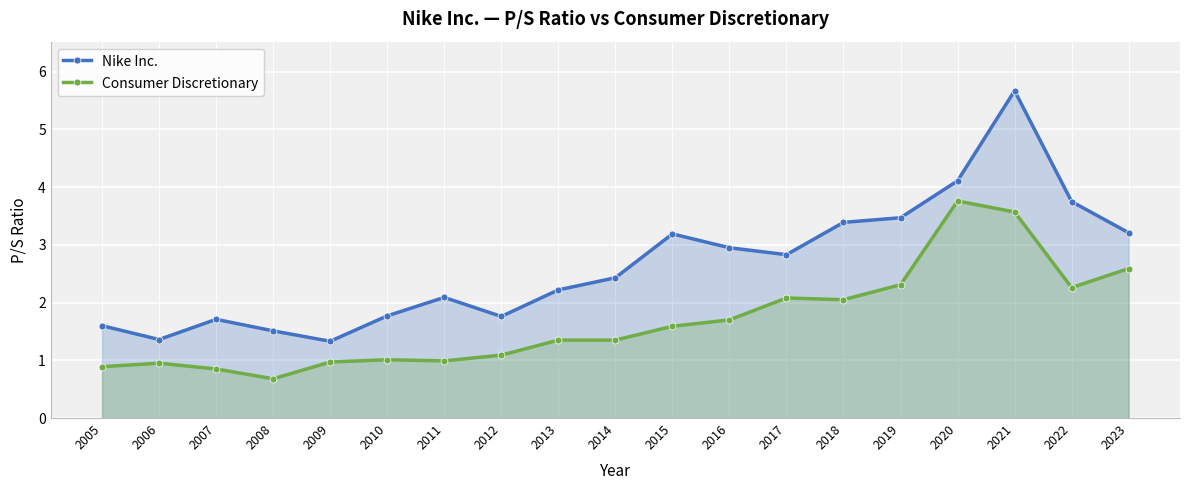

Reading left to right, extract all data points from this chart.

Nike Inc.: 1.6	1.4	1.7	1.5	1.3	1.8	2.1	1.8	2.2	2.4	3.2	3.0	2.8	3.4	3.5	4.1	5.7	3.8	3.2
Consumer Discretionary: 0.9	0.9	0.8	0.7	1.0	1.0	1.0	1.1	1.4	1.4	1.6	1.7	2.1	2.0	2.3	3.8	3.6	2.3	2.6